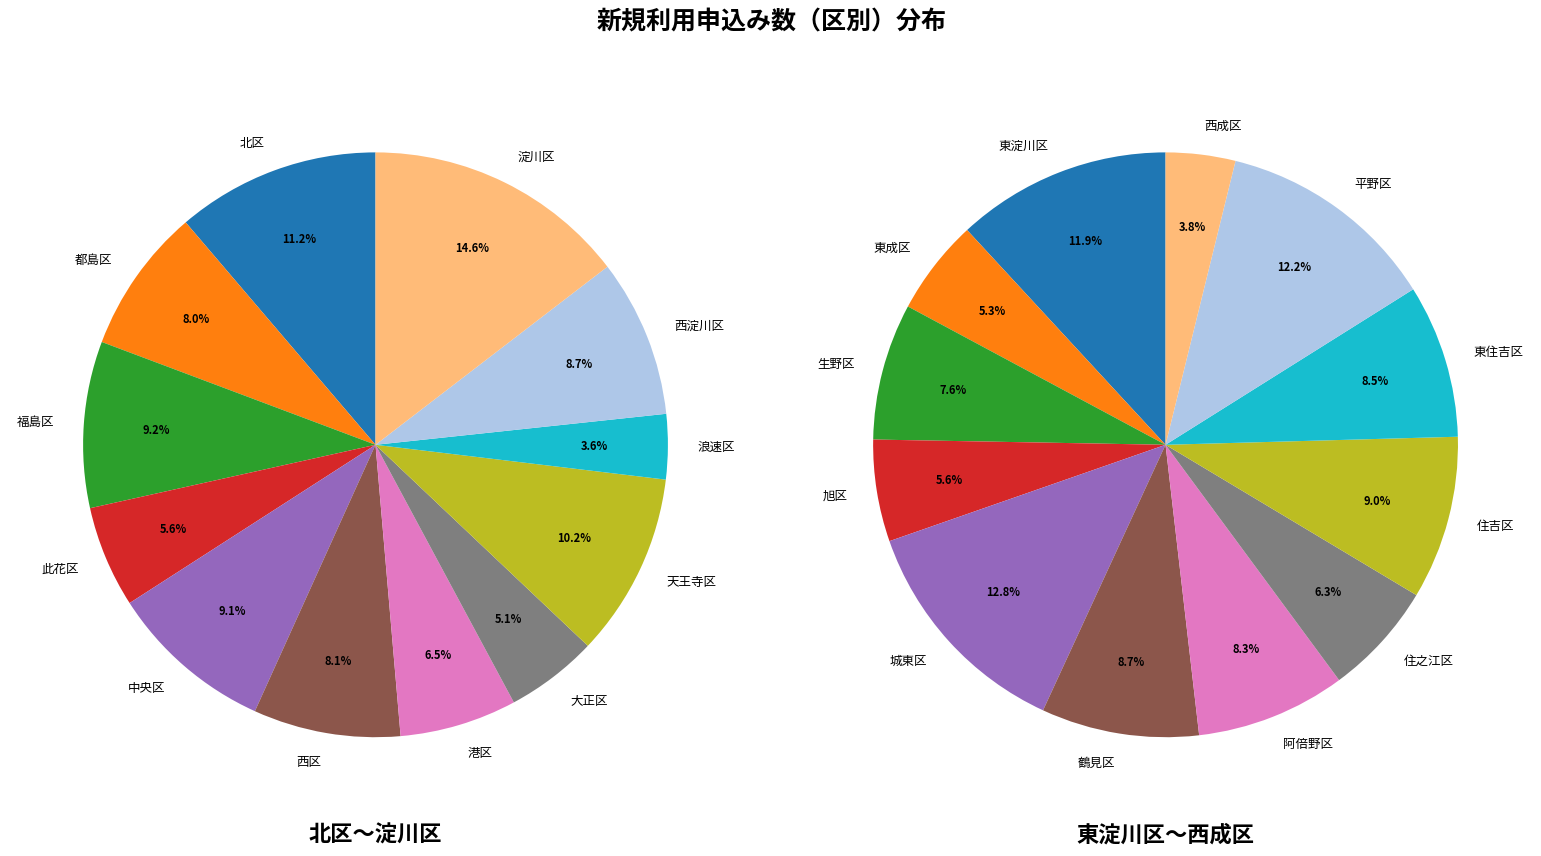

What percentage do 西区 and 北区 together represent?

19.4%